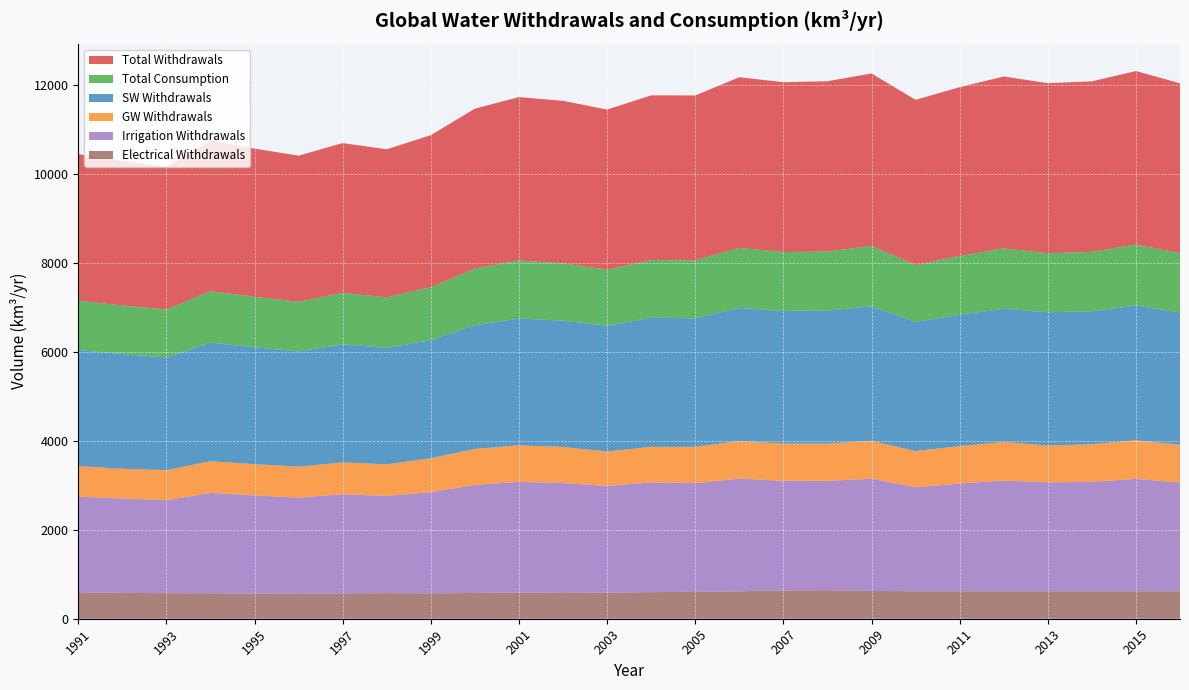

Reading right to left, extract all data points from this chart.

Total Withdrawals: 3818.7	3897.9	3832.0	3821.3	3860.9	3793.1	3712.2	3873.3	3826.3	3815.6	3835.6	3704.9	3701.8	3599.9	3650.3	3670.9	3590.7	3416.1	3326.3	3367.1	3283.9	3328.3	3375.8	3206.5	3248.0	3295.5
Total Consumption: 1332.7	1369.8	1336.5	1327.4	1358.7	1321.0	1280.1	1359.6	1326.9	1325.7	1350.0	1303.8	1293.0	1259.1	1288.5	1304.7	1274.1	1190.3	1137.0	1155.8	1116.7	1136.2	1158.2	1078.1	1090.9	1107.2
SW Withdrawals: 2971.2	3030.2	2986.3	2995.0	2993.9	2951.1	2899.4	3021.5	2990.8	2979.5	2989.5	2888.7	2903.5	2825.1	2838.3	2849.9	2780.4	2653.4	2617.3	2654.5	2587.5	2625.9	2664.1	2531.3	2576.6	2609.9
GW Withdrawals: 847.5	867.7	845.7	826.4	867.0	842.0	812.8	851.8	835.6	836.1	846.0	816.3	798.3	774.7	812.1	821.0	810.3	762.6	709.0	712.7	696.4	702.3	711.7	675.2	671.4	685.6
Irrigation Withdrawals: 2444.6	2523.9	2457.9	2447.3	2486.8	2419.4	2338.1	2523.3	2457.5	2461.4	2532.4	2442.9	2467.2	2395.0	2454.4	2490.7	2427.9	2274.6	2183.7	2230.8	2152.4	2206.4	2256.3	2090.5	2120.8	2148.4
Electrical Withdrawals: 618.3	618.3	618.3	618.3	618.3	618.3	618.3	623.9	642.0	638.5	615.9	603.2	597.6	589.0	594.2	585.6	579.4	570.3	576.3	568.8	569.4	565.1	571.8	574.8	579.8	595.3